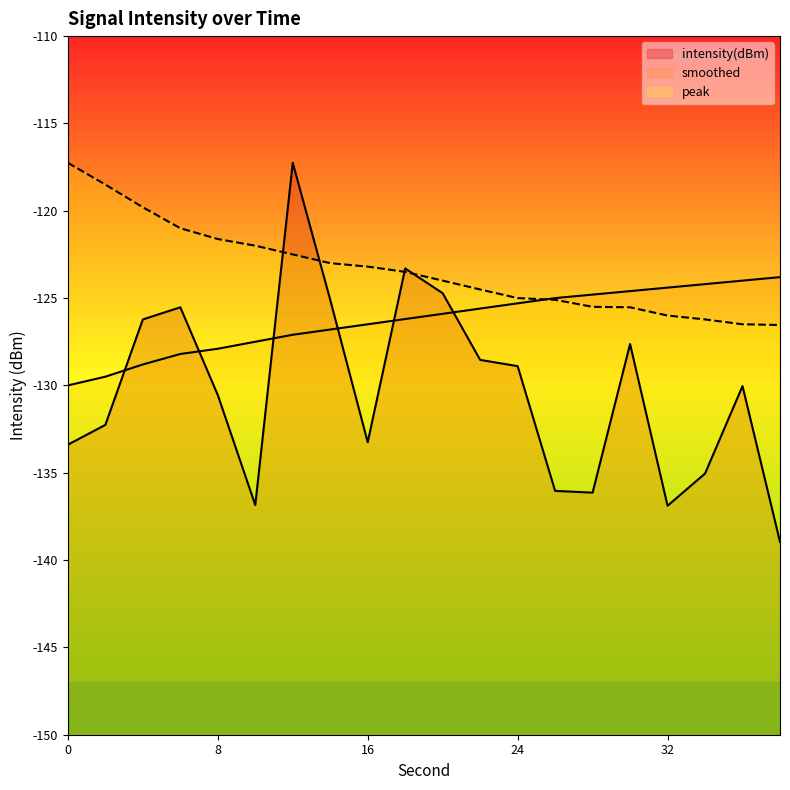

True or false: intensity_smoothed and intensity(dBm) cross at least once.

True